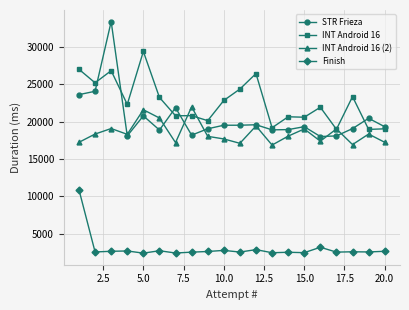

Rank the series by their maximum value, from lowest to highest.

Finish, INT Android 16 (2), INT Android 16, STR Frieza